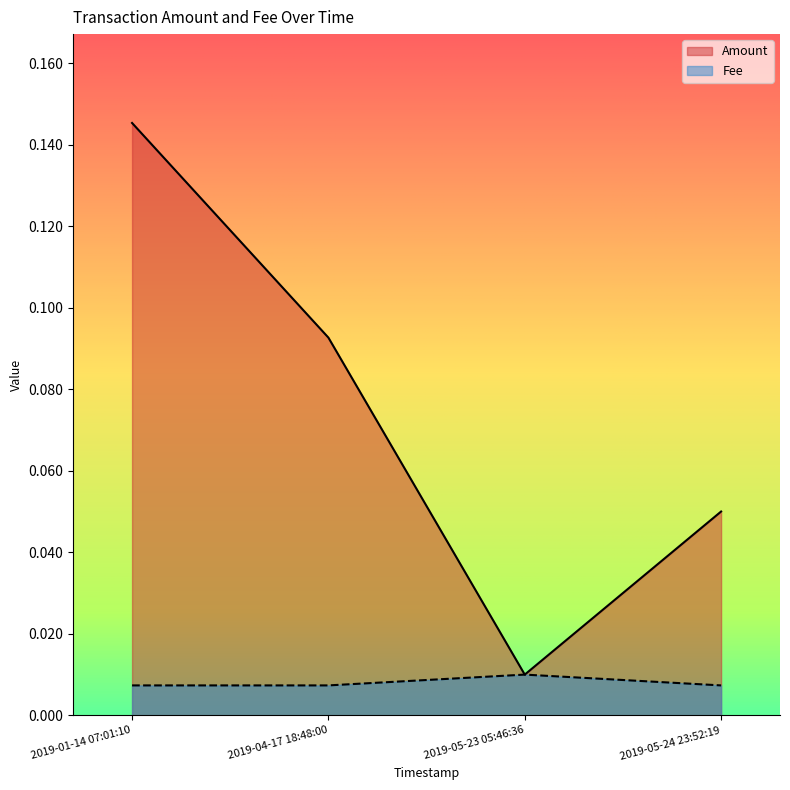

What is the value of the Amount point at the 4th from the left?

0.1